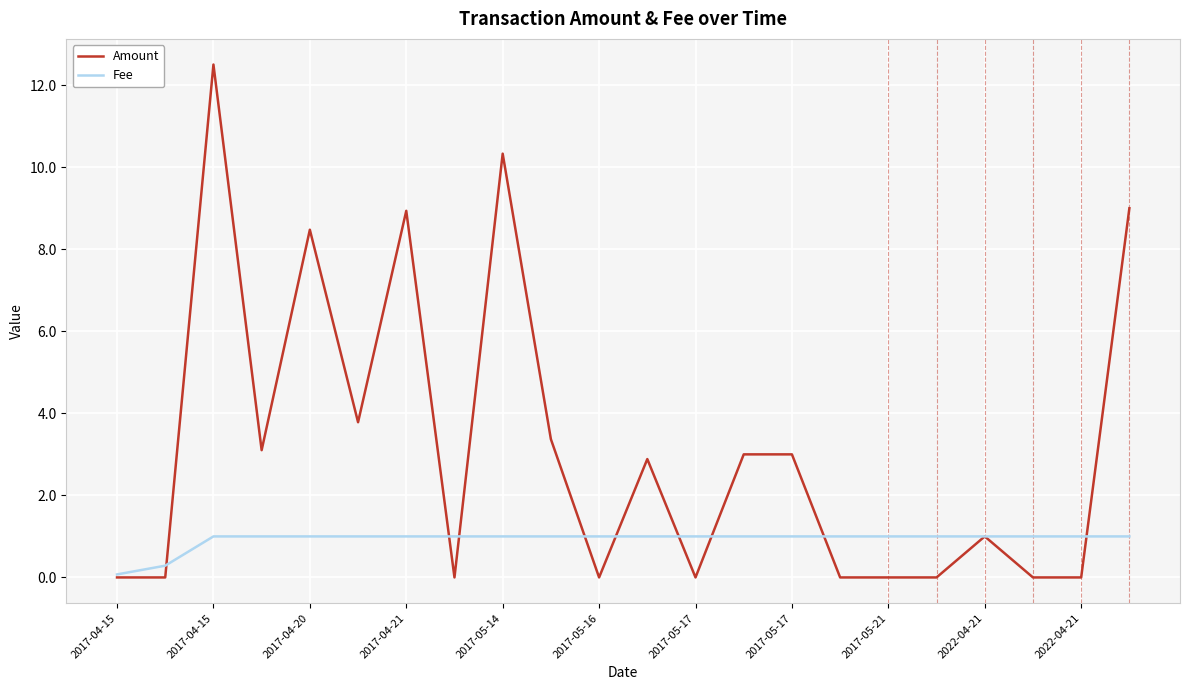

What are all the series names shown in the legend?

Amount, Fee